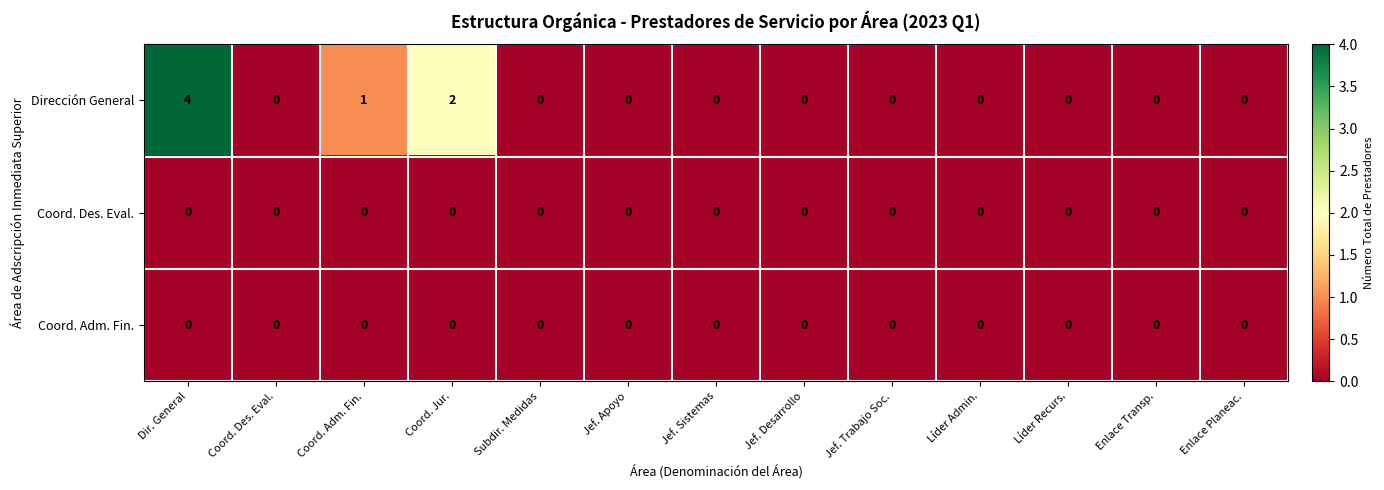

At which category is the sum across all series the highest?

Dir. General